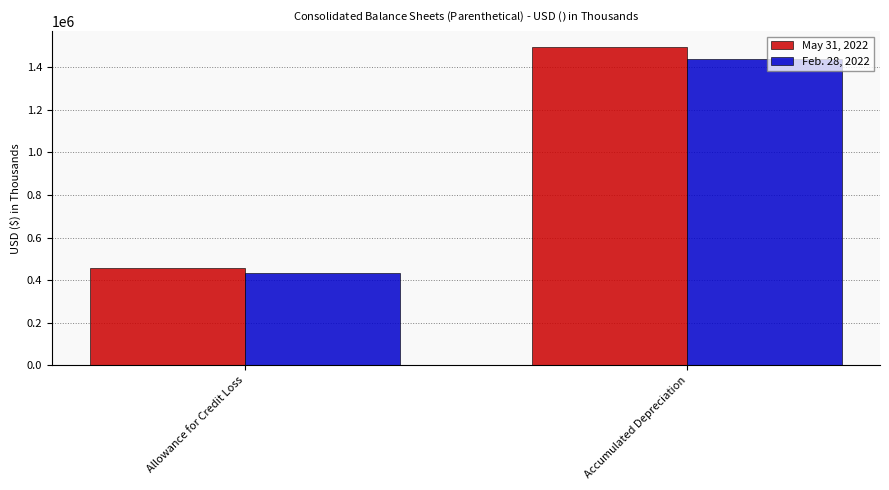

List the series in order of their peak value, highest first.

May 31, 2022, Feb. 28, 2022